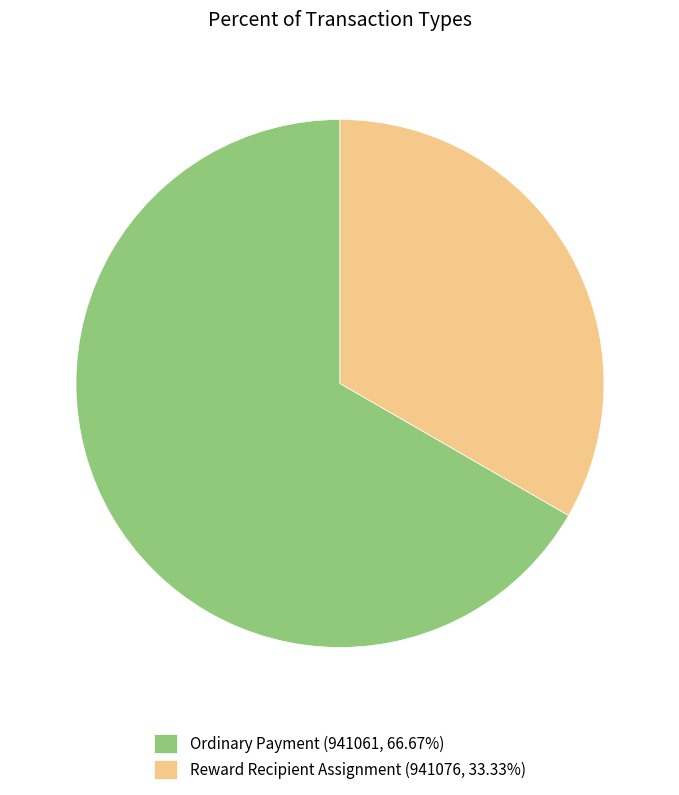

Do Reward Recipient Assignment (941076, 33.33%) and Ordinary Payment (941061, 66.67%) together represent more than half of the pie?

Yes